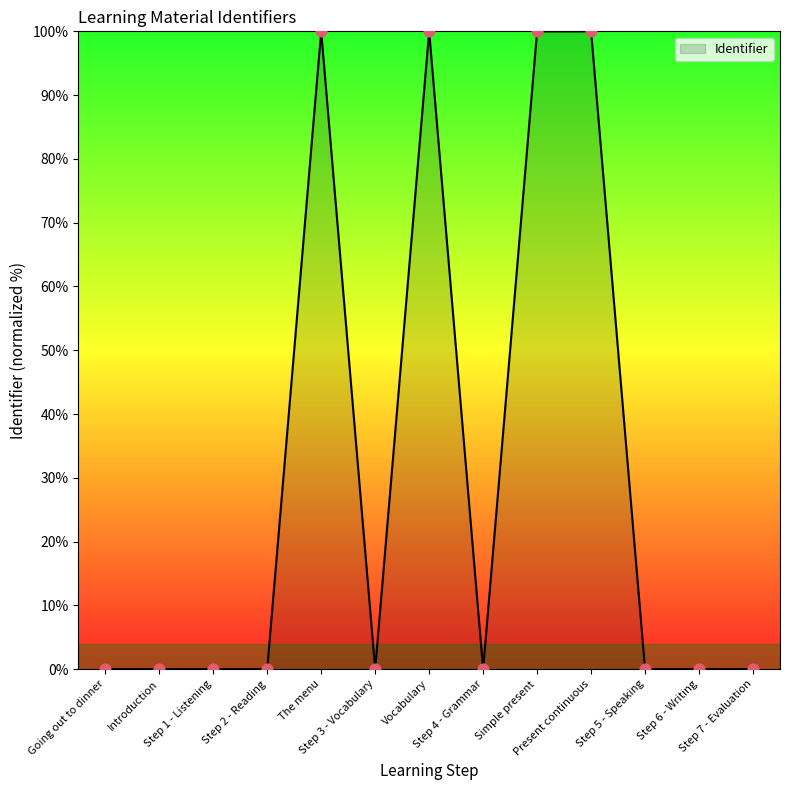

What is the change in value from Step 2 - Reading to Vocabulary?

+100.0